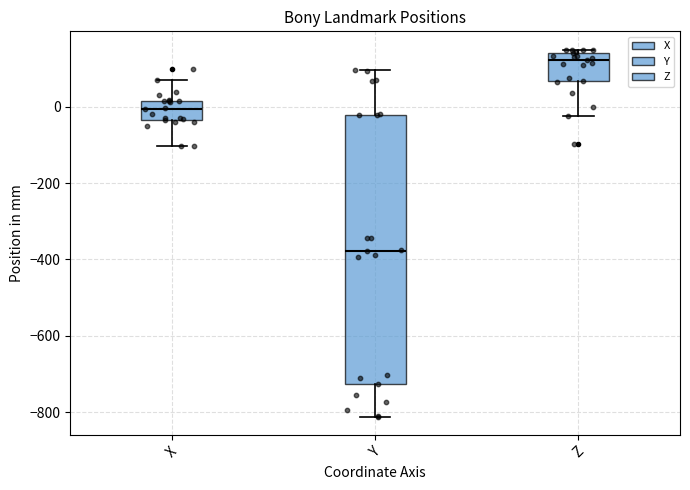

Which box's median line is the highest?

Z